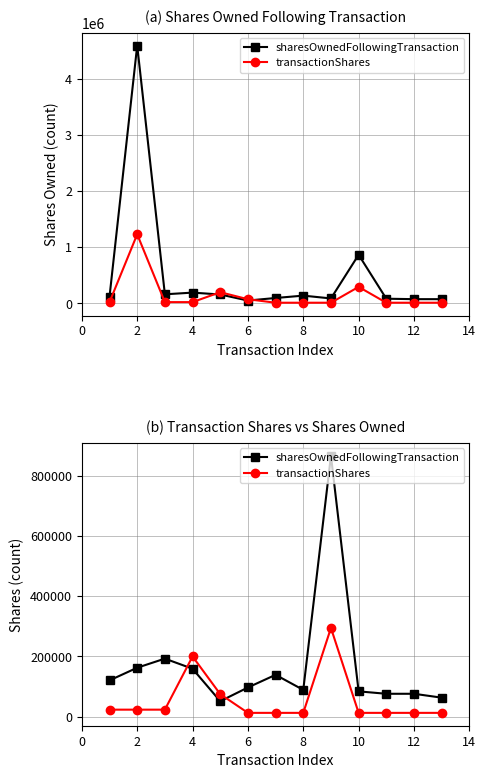

After their last crossing, which series has the higher values: transactionShares or sharesOwnedFollowingTransaction?

sharesOwnedFollowingTransaction